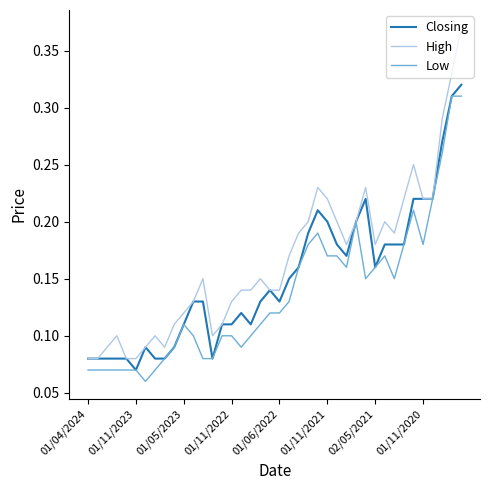

How many Closing values are between 0 and 1?

40